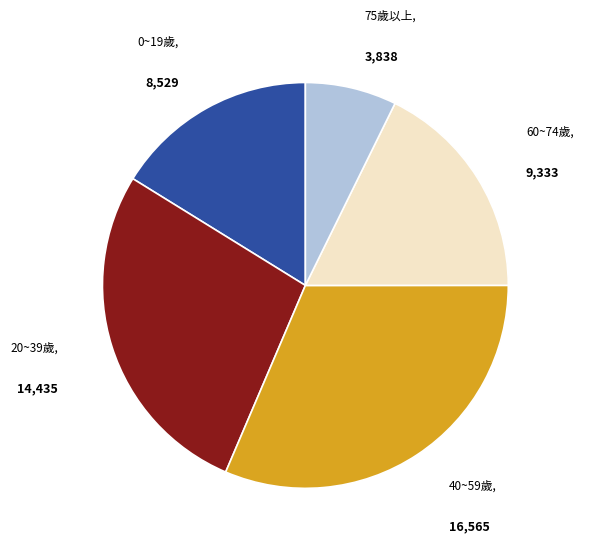

Is there any slice that represents more than half of the pie?

No